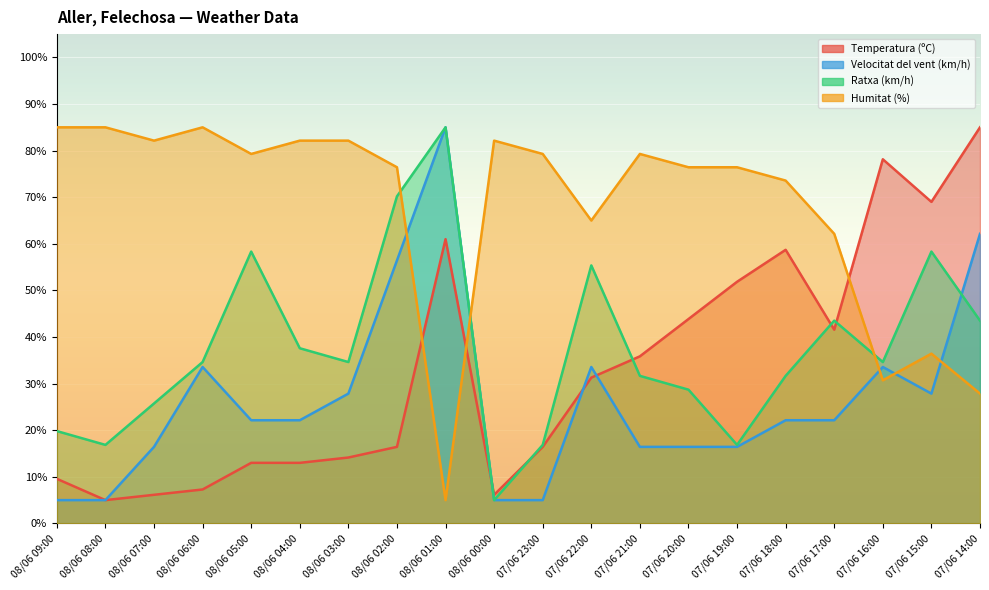

At which label does Temperatura (ºC) reach its minimum?

08/06 08:00